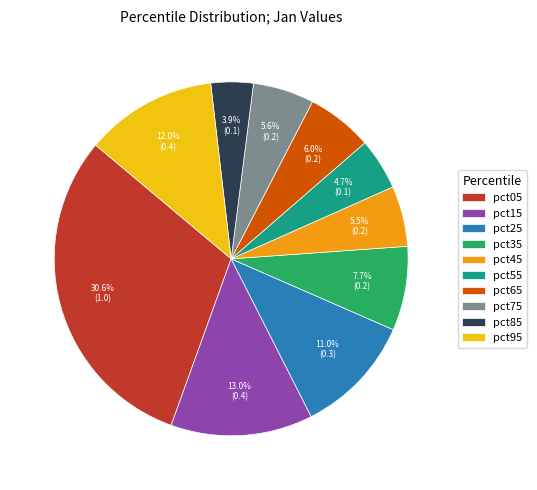

How many slices are in this pie chart?

10